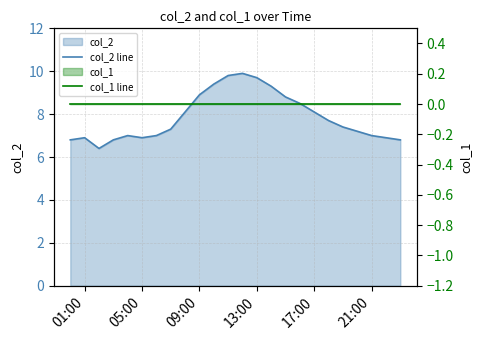

Reading left to right, transcribe all the data shown in this chart.

col_2 line: 6.8	6.9	6.4	6.8	7.0	6.9	7.0	7.3	8.1	8.9	9.4	9.8	9.9	9.7	9.3	8.8	8.5	8.1	7.7	7.4	7.2	7.0	6.9	6.8
col_1 line: 0.0	0.0	0.0	0.0	0.0	0.0	0.0	0.0	0.0	0.0	0.0	0.0	0.0	0.0	0.0	0.0	0.0	0.0	0.0	0.0	0.0	0.0	0.0	0.0